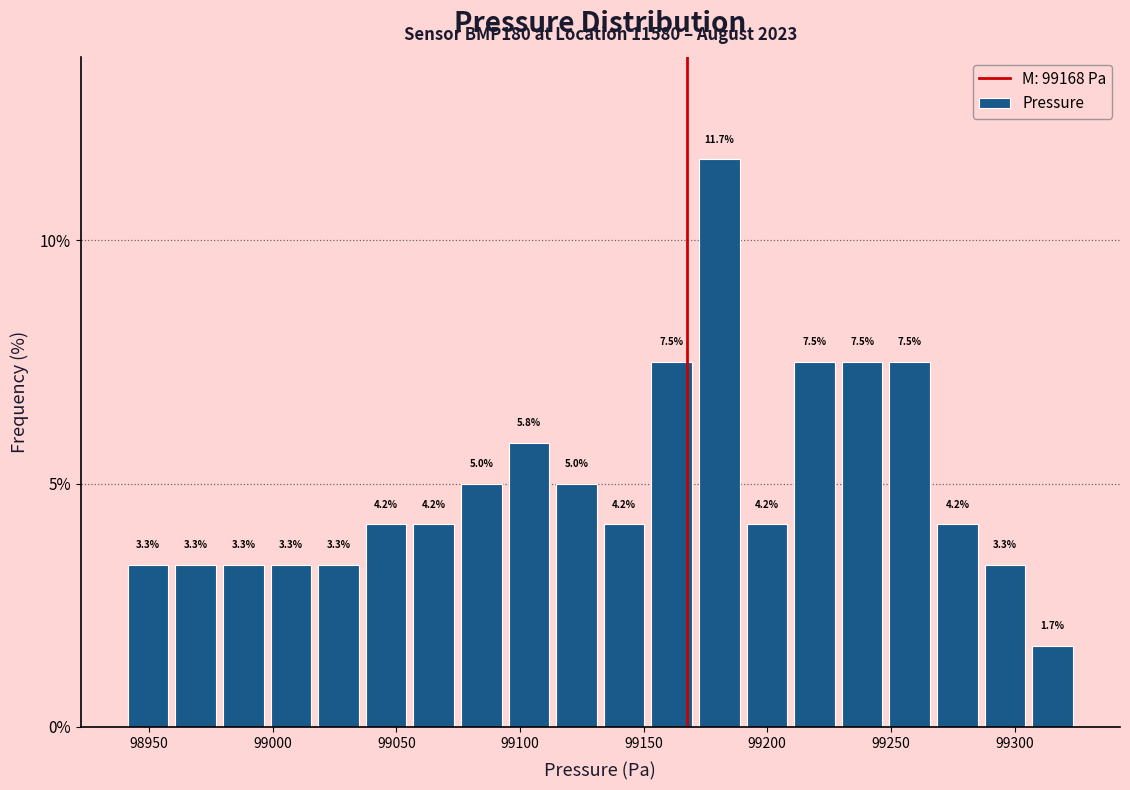

Around what value on the x-axis is the tallest bar? Give the approximate position of its centre, as read against the axis.

99180